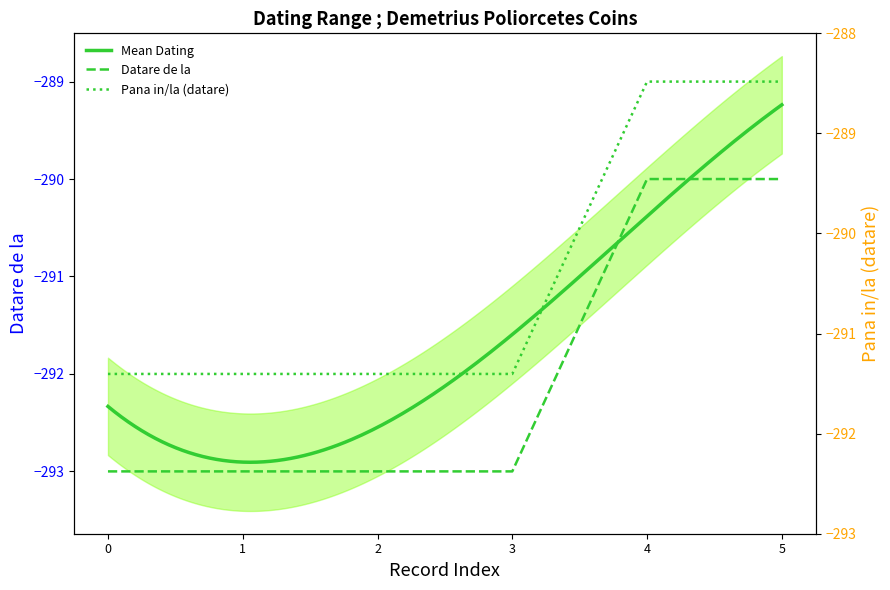

Reading left to right, transcribe all the data shown in this chart.

Datare de la: -293	-293	-293	-293	-290	-290
Pana in/la (datare): -292	-292	-292	-292	-289	-289